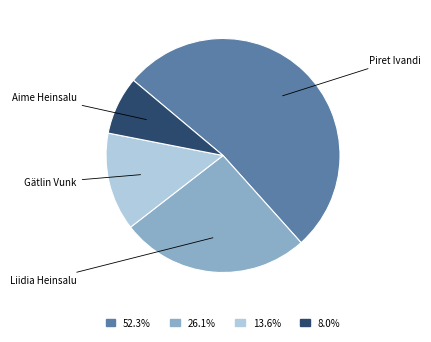

The Liidia Heinsalu slice represents 26% of the pie. True or false?

True